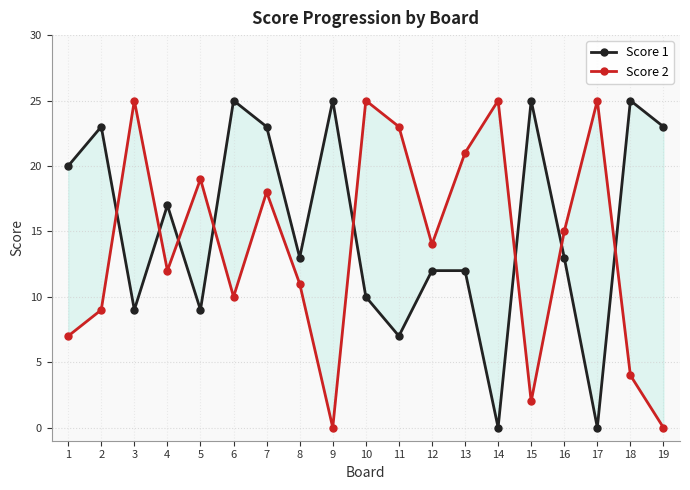

At 3, list the series in order from largest to smallest.

Score 2, Score 1